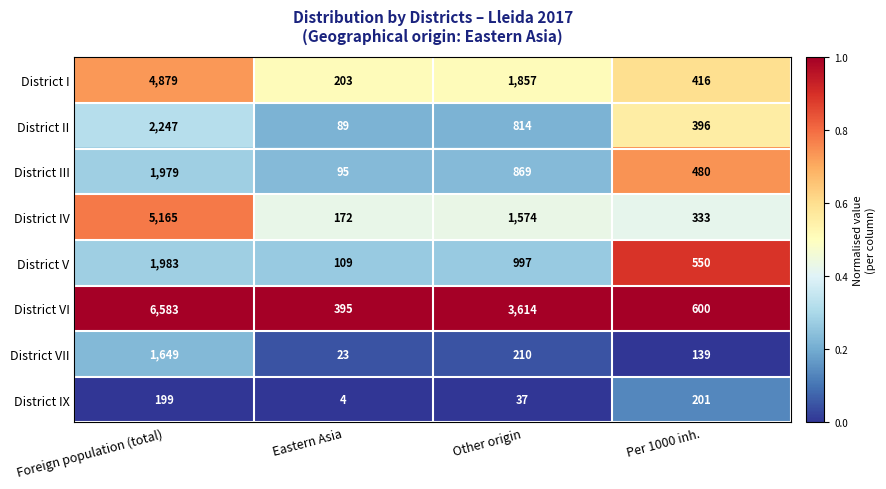

Rank the series at Eastern Asia from highest to lowest value.

District VI, District I, District IV, District V, District III, District II, District VII, District IX